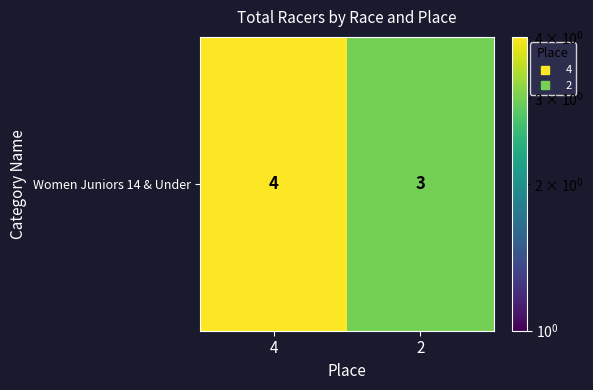

Count the number of data series in this chart.

1